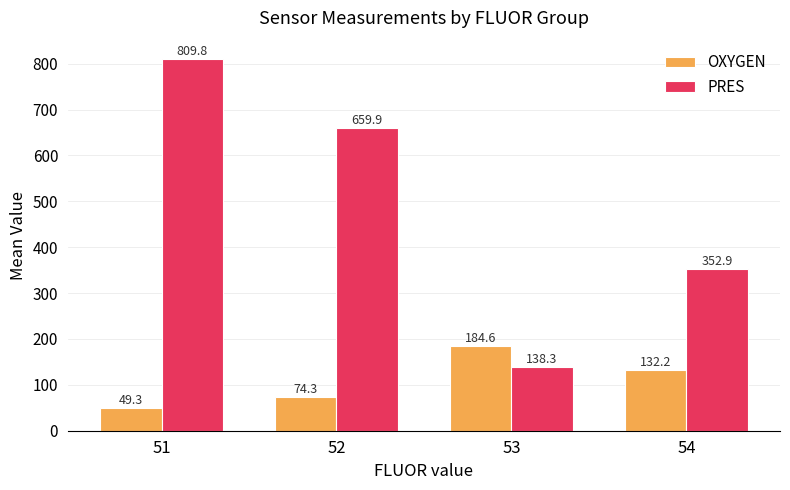

The OXYGEN series shows 74.3 at 52. True or false?

True